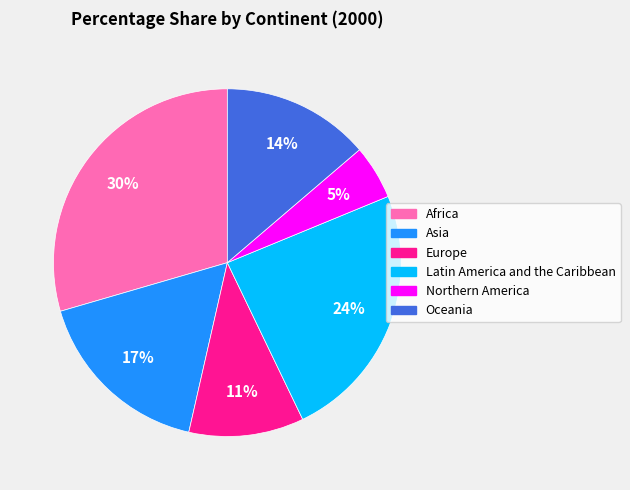

Does any single category account for the majority?

No